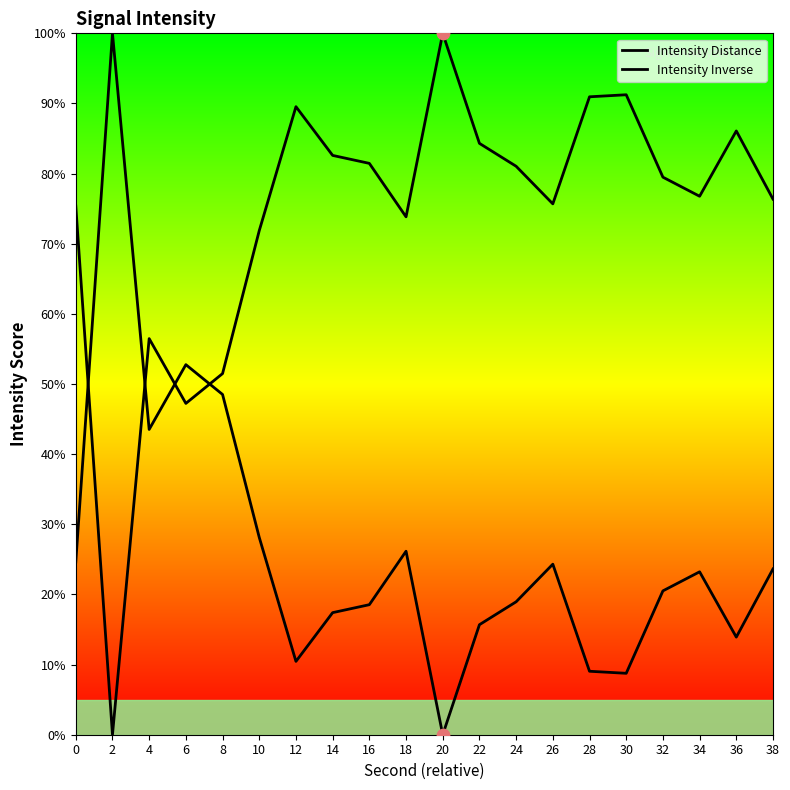

What are all the series names shown in the legend?

Intensity Distance, Intensity Inverse